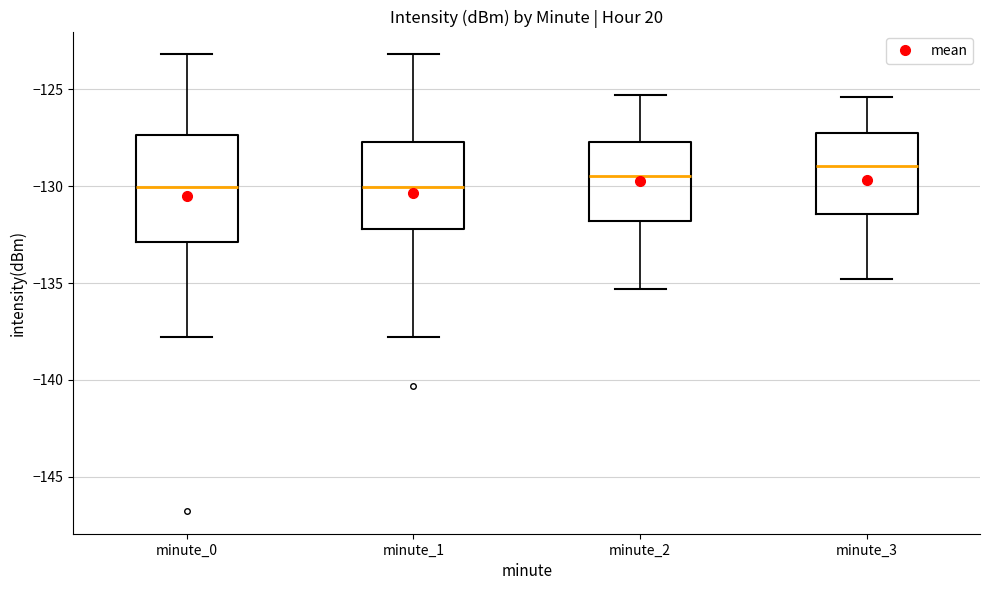

Which box is the tallest, from its lower edge to its upper edge?

minute_0